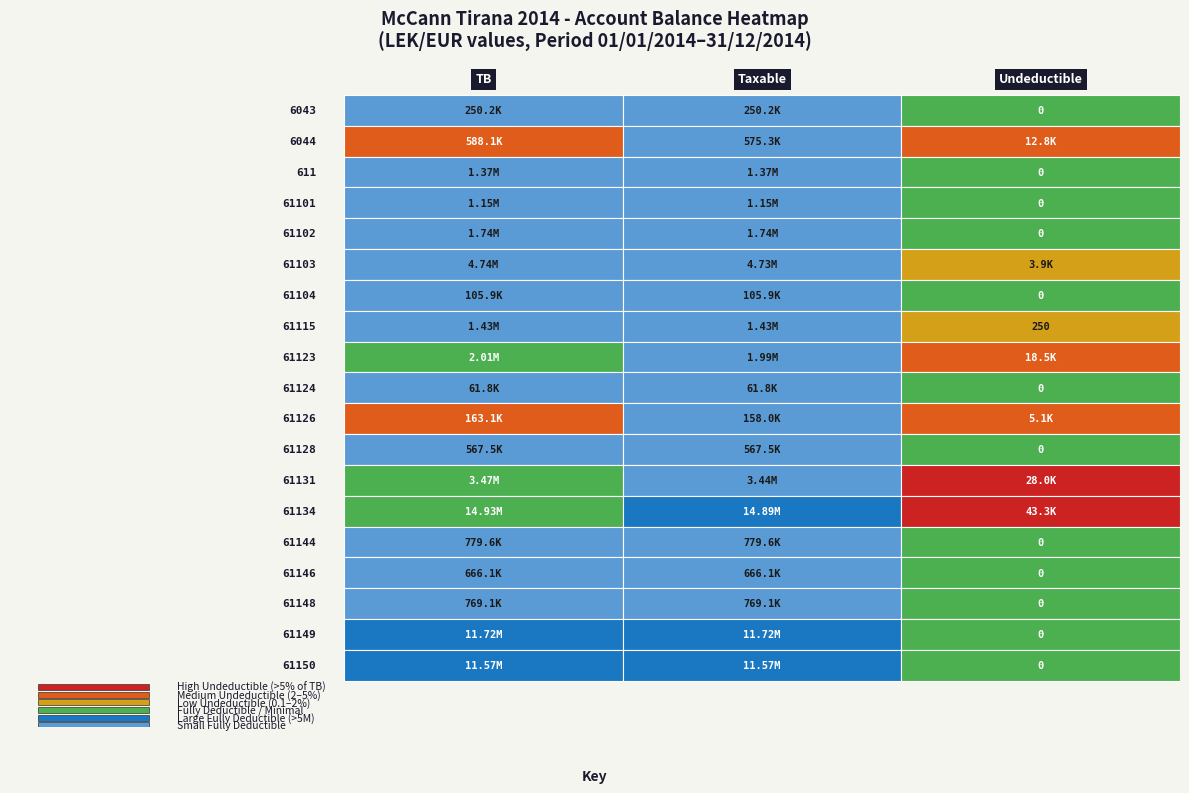

Which series has the largest total across all categories?

61134